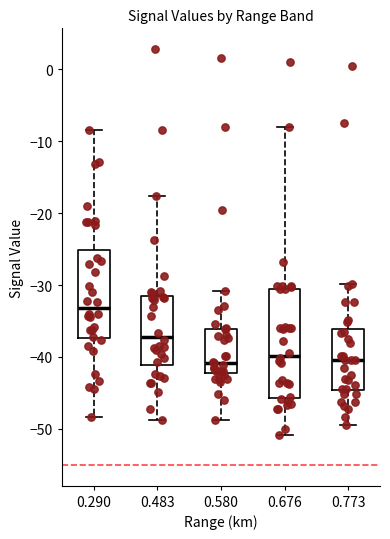

Reading left to right, read every box against the y-axis: the position of its median line, the range the box covers, and the ends of its whiskers. The values are not printed on the chart, so give them approximately, as read against the axis.

0.290: median -33, box -37 to -25, whiskers -48 to -8
0.483: median -37, box -41 to -31, whiskers -49 to -18
0.580: median -41, box -42 to -36, whiskers -49 to -31
0.676: median -40, box -46 to -30, whiskers -51 to -8
0.773: median -40, box -45 to -36, whiskers -49 to -30